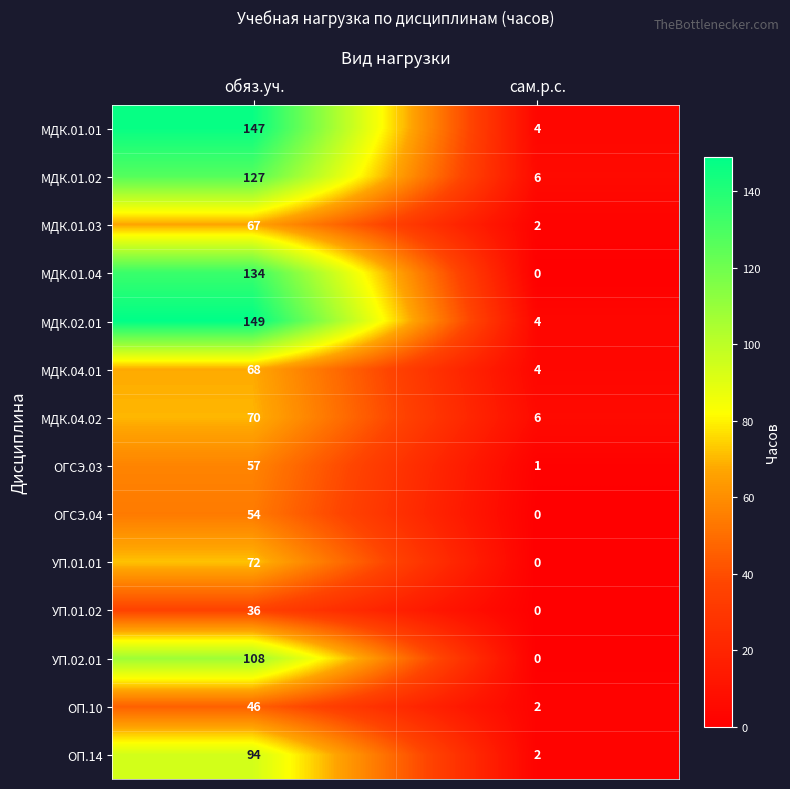

What is the average value of the МДК.01.01 series?

76